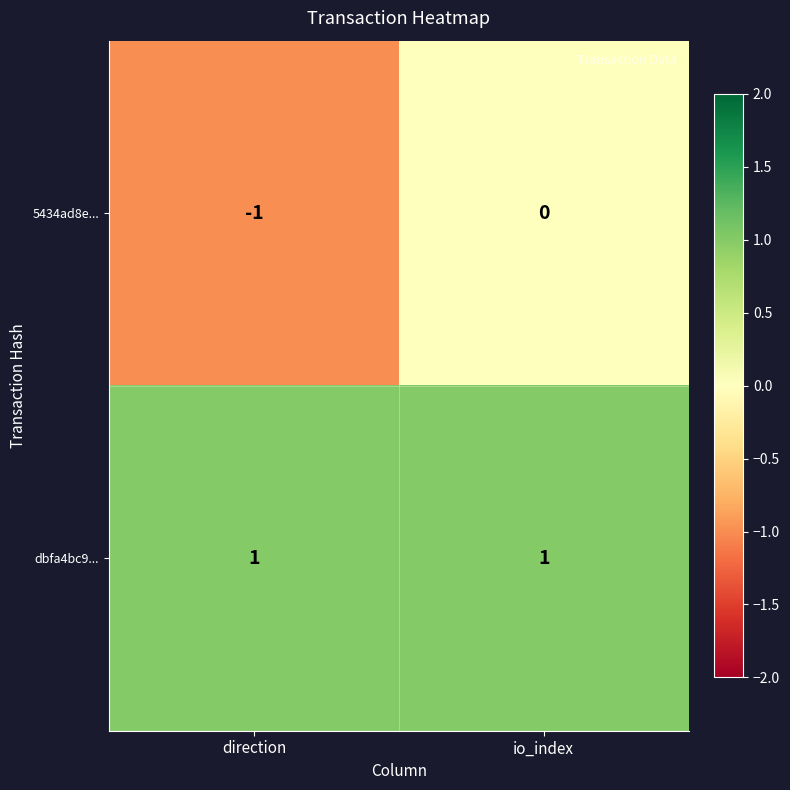

The value of 5434ad8e... at direction is -2. True or false?

False